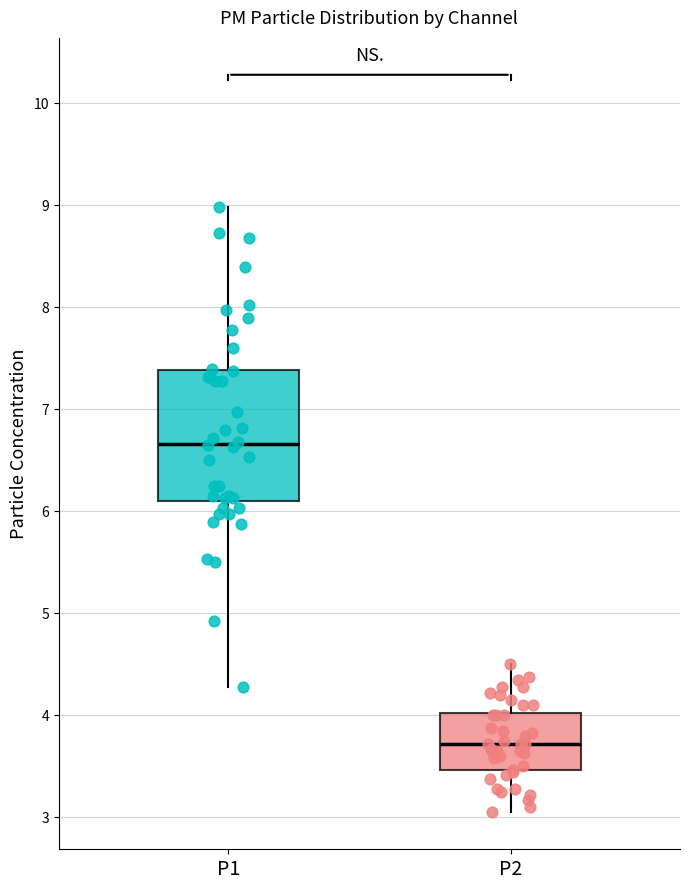

Which box has the lowest median line?

P2